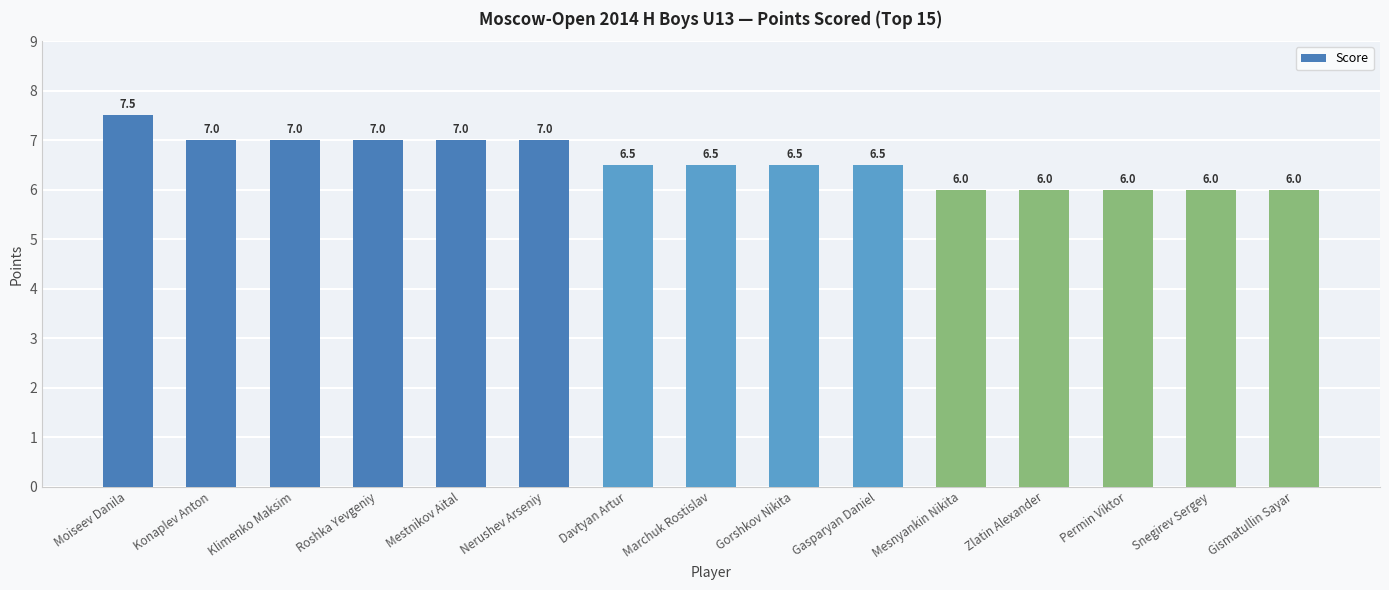

Reading left to right, extract all data points from this chart.

Moiseev Danila=7.5	Konaplev Anton=7.0	Klimenko Maksim=7.0	Roshka Yevgeniy=7.0	Mestnikov Aital=7.0	Nerushev Arseniy=7.0	Davtyan Artur=6.5	Marchuk Rostislav=6.5	Gorshkov Nikita=6.5	Gasparyan Daniel=6.5	Mesnyankin Nikita=6.0	Zlatin Alexander=6.0	Permin Viktor=6.0	Snegirev Sergey=6.0	Gismatullin Sayar=6.0